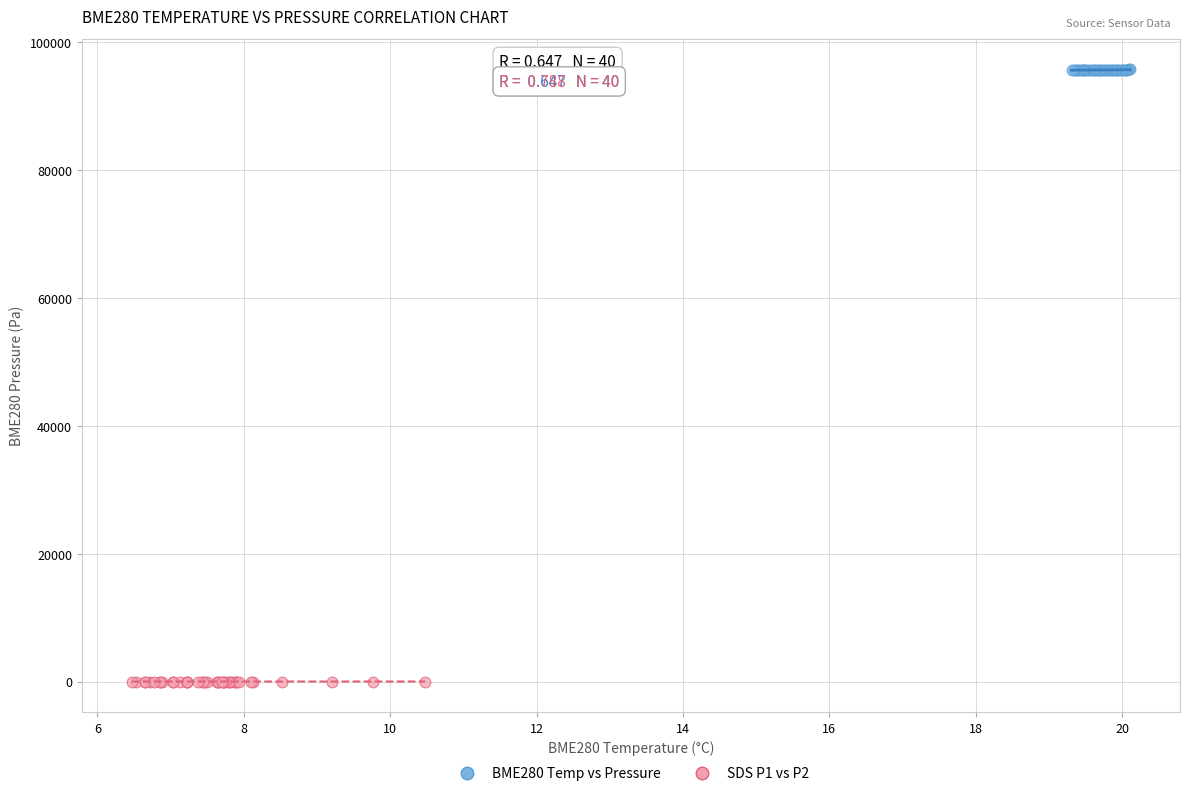

What are all the series names shown in the legend?

BME280 Temp vs Pressure, SDS P1 vs P2